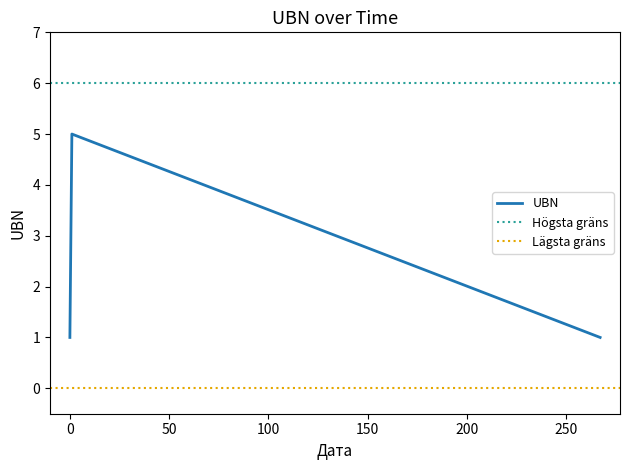

What is the value of the 1st point from the left?

1